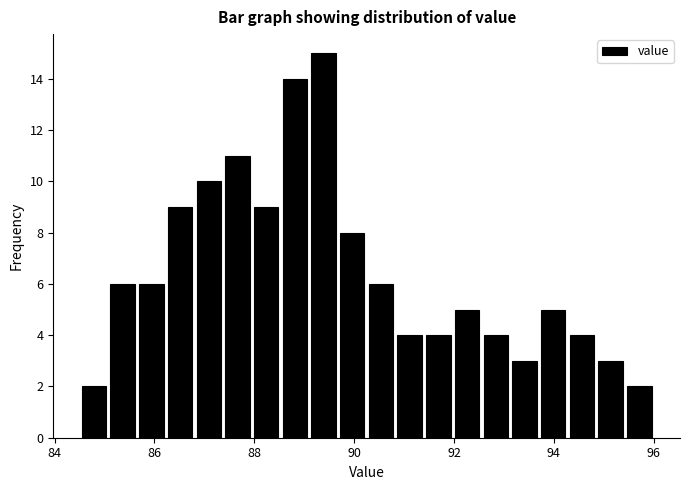

Read against the x-axis, roughly where is the centre of the tallest bar?

89.4